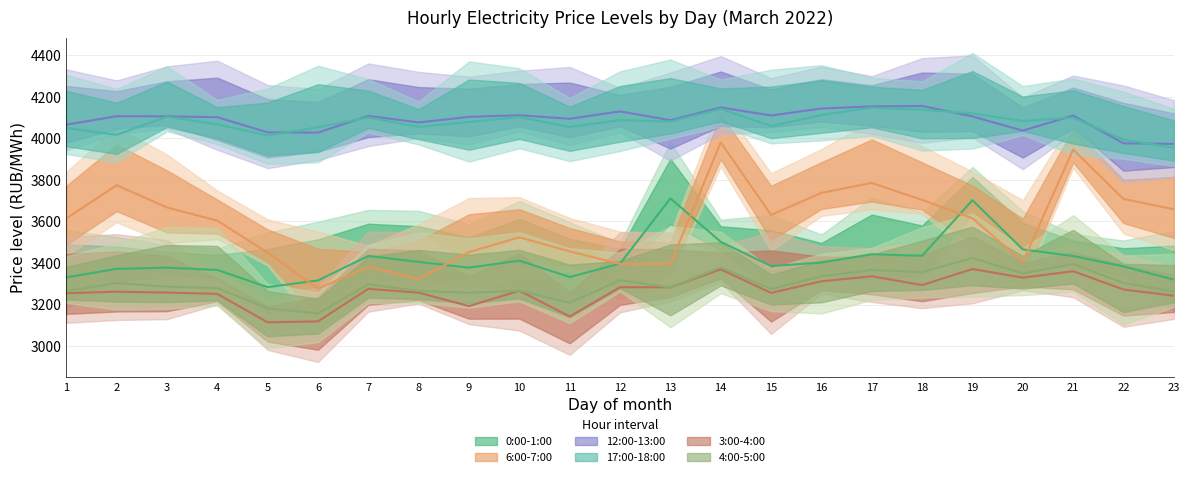

How many data points does each series have?

23